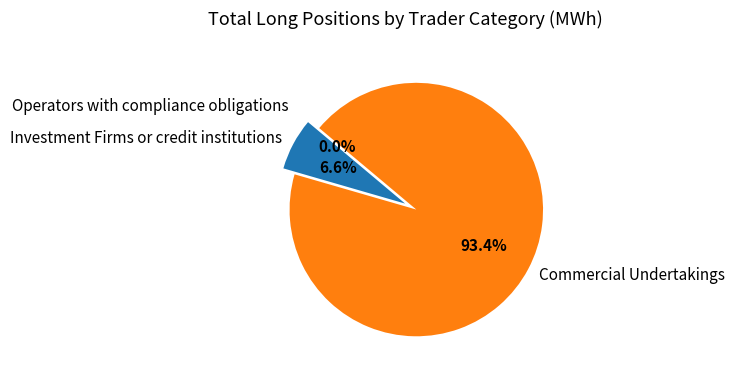

Does Investment Firms or credit institutions account for over 50% of the chart?

No